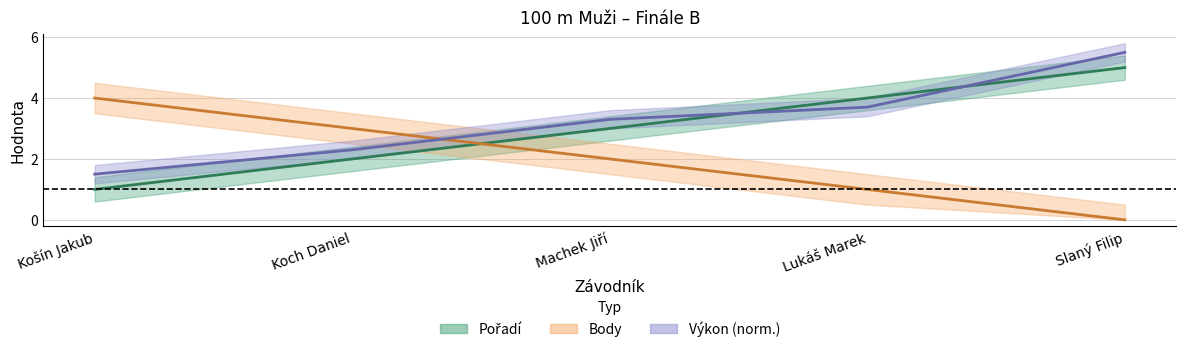

How many data points in Body are above 2?

2